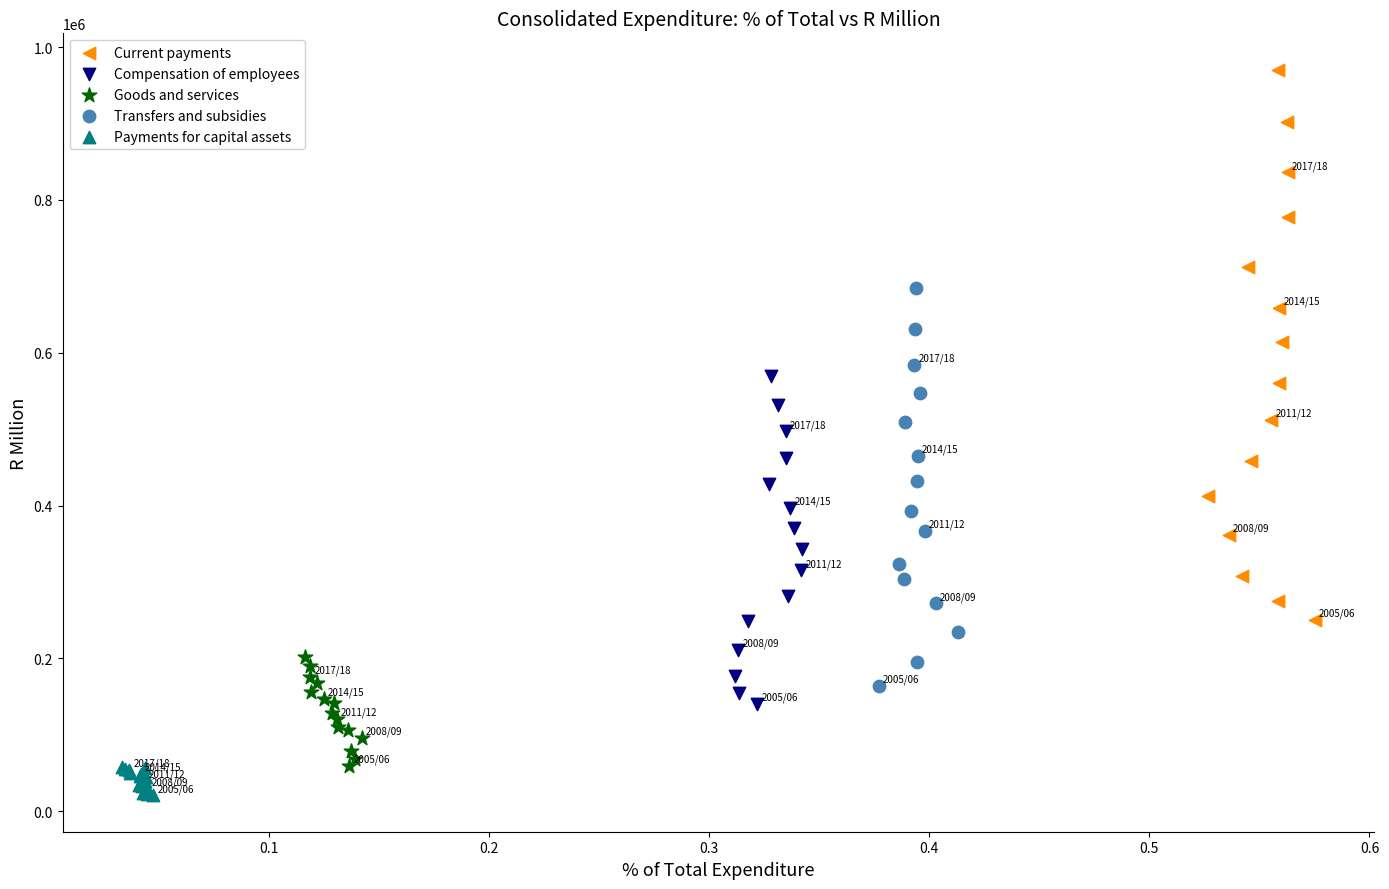

Which series has the largest Y range (max minus min)?

Current payments